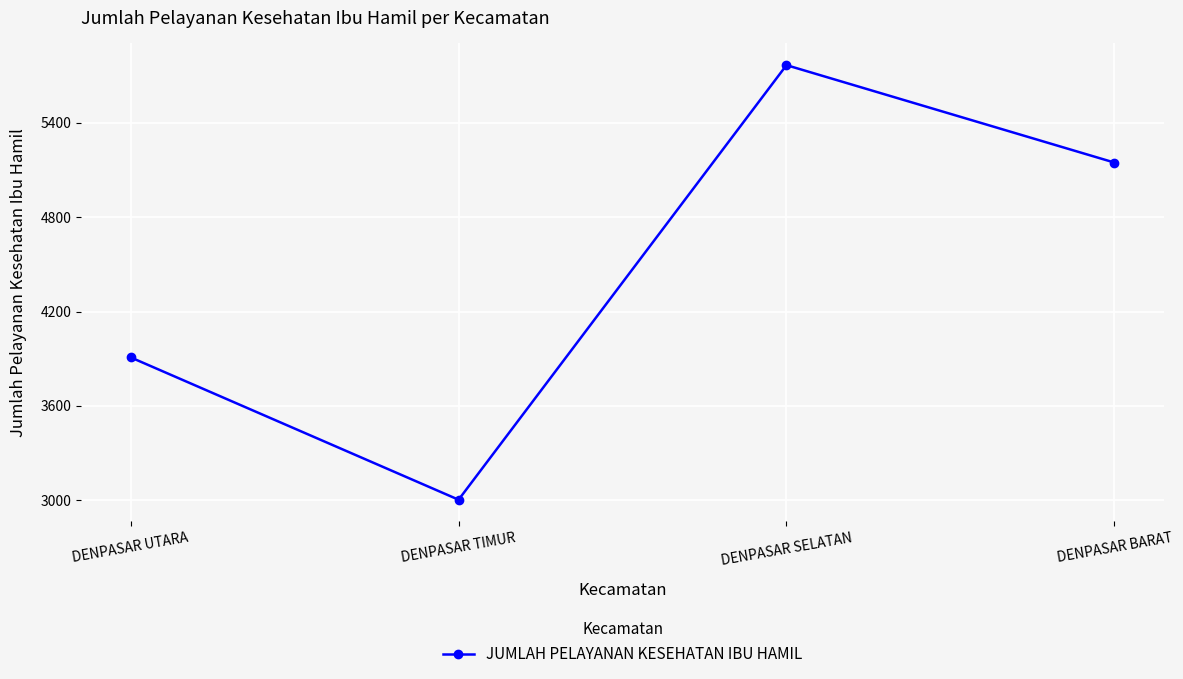

How many interior local valleys (lower than both neighbors) does the data have?

1